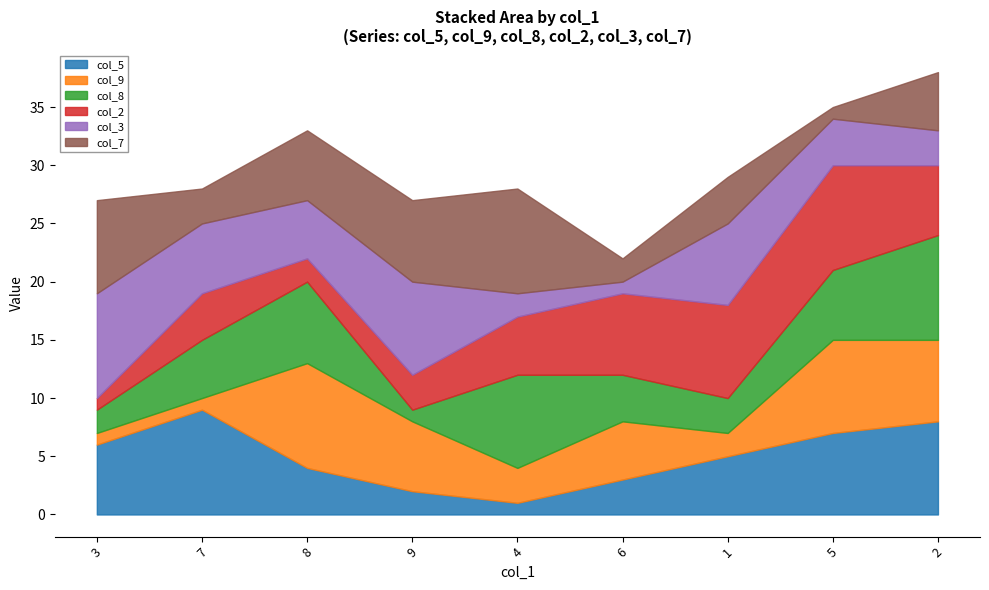

Count the col_5 values in the range 3 to 7.

5